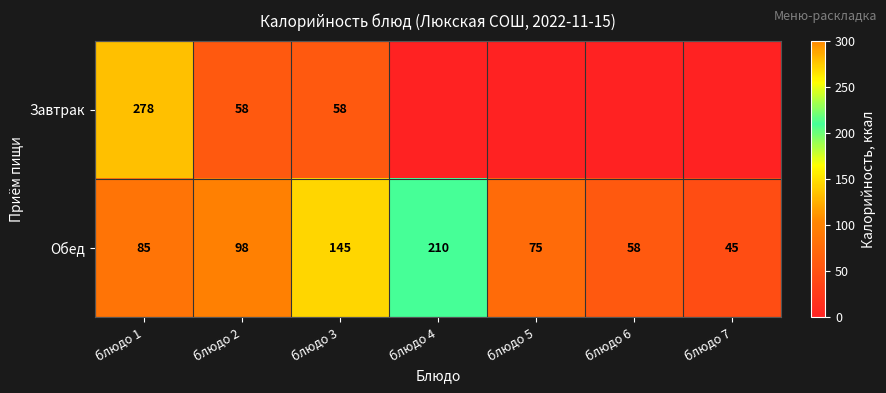

What value does the Обед series have at блюдо 1?

85